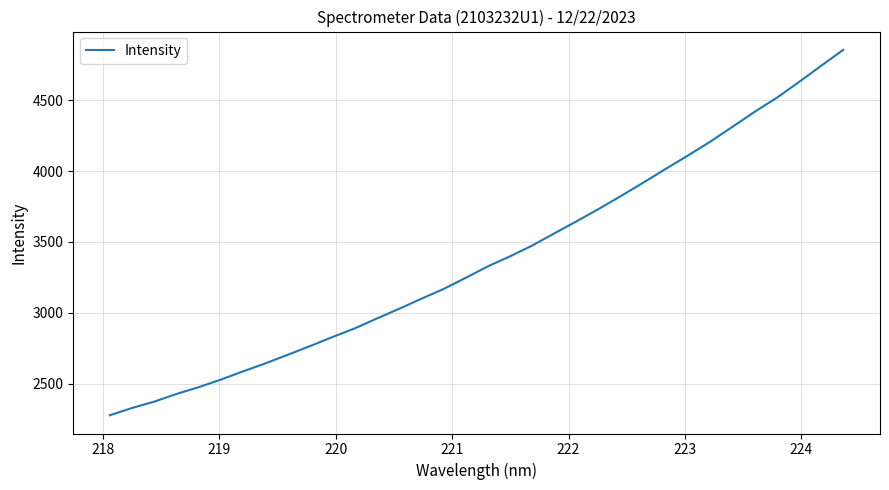

What is the smallest value displayed?

2275.9